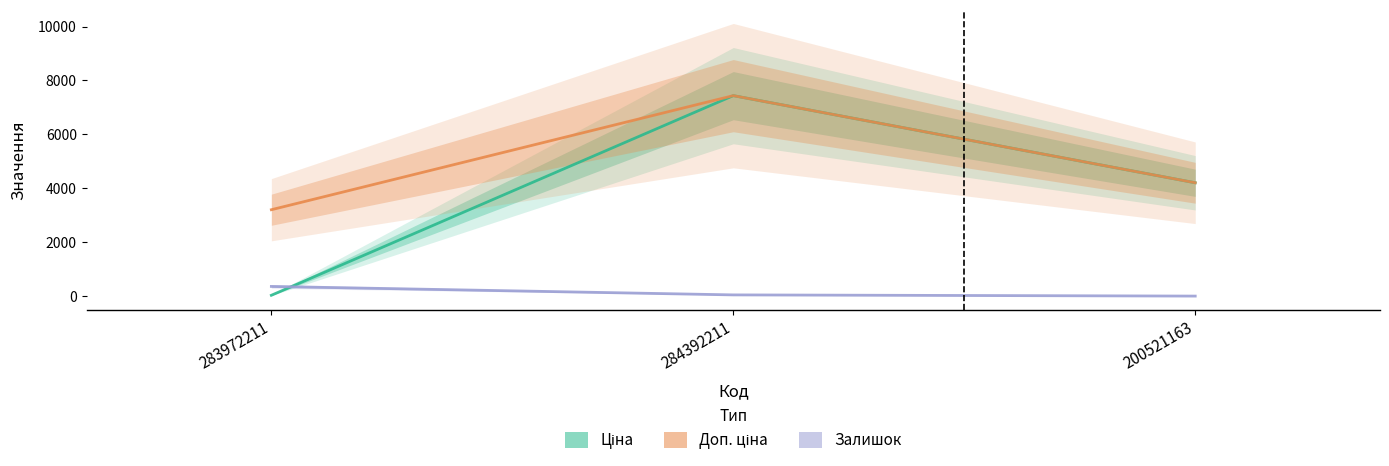

Reading left to right, transcribe all the data shown in this chart.

Ціна: 283972211=32.0	284392211=7436.2	200521163=4204.8
Доп. ціна: 283972211=3205.0	284392211=7436.2	200521163=4205.0
Залишок: 283972211=360.0	284392211=46.0	200521163=2.0